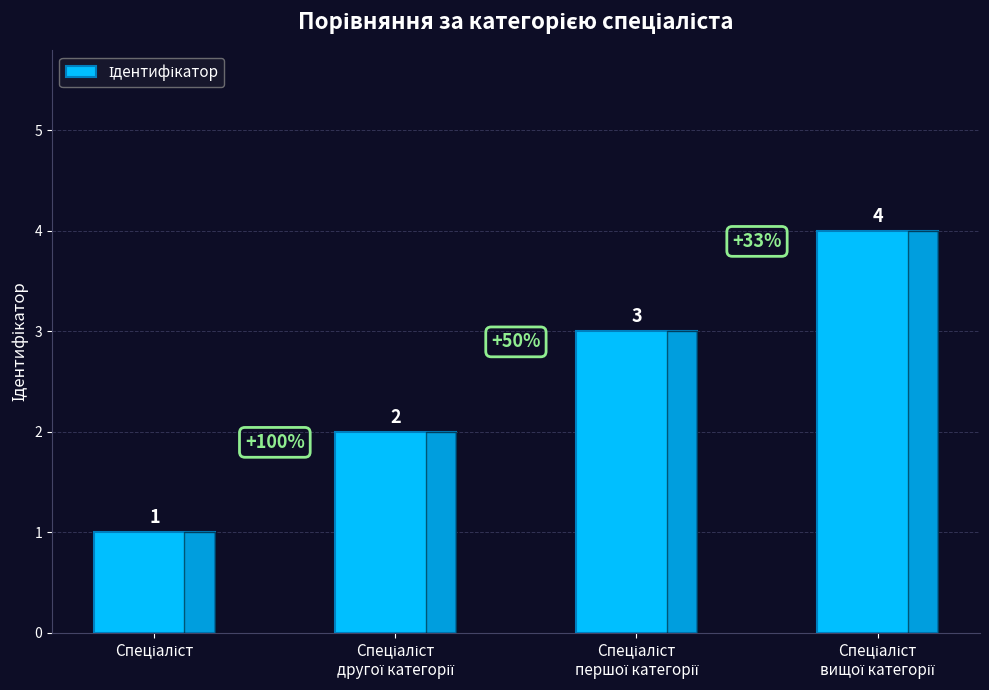

What is the maximum value shown in the chart?

4